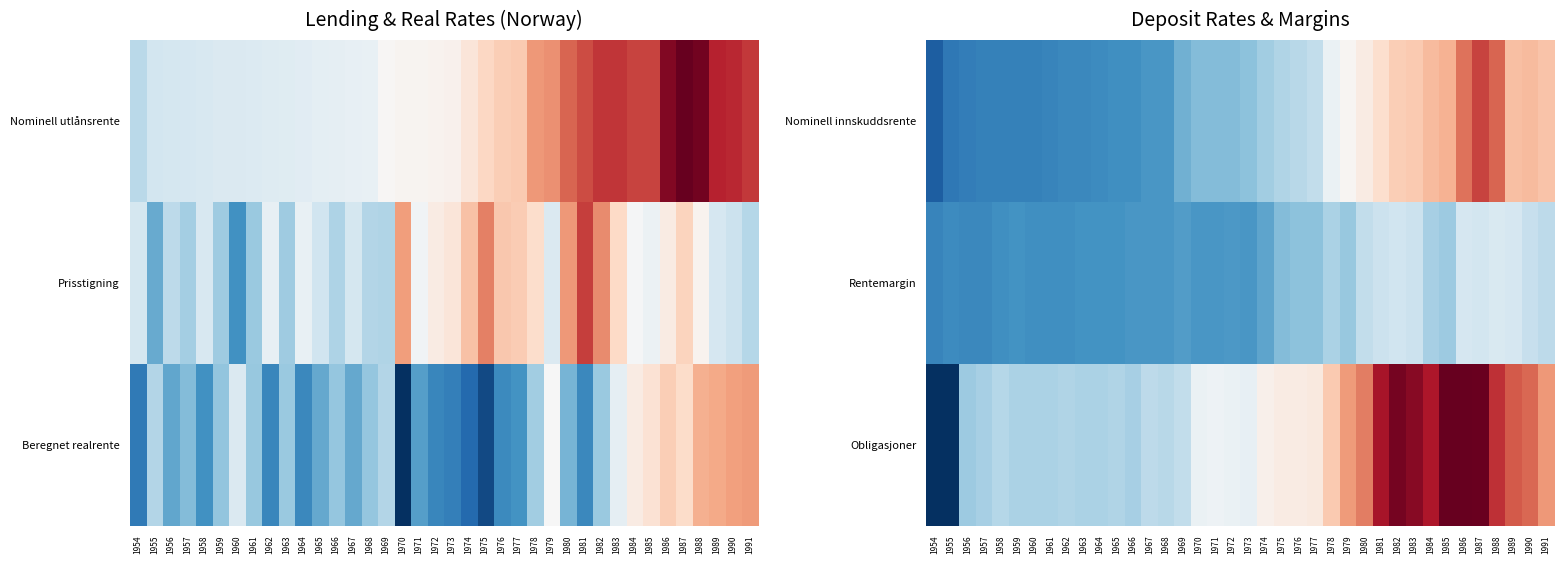

Between 1974 and 1988, which is larger?

1988